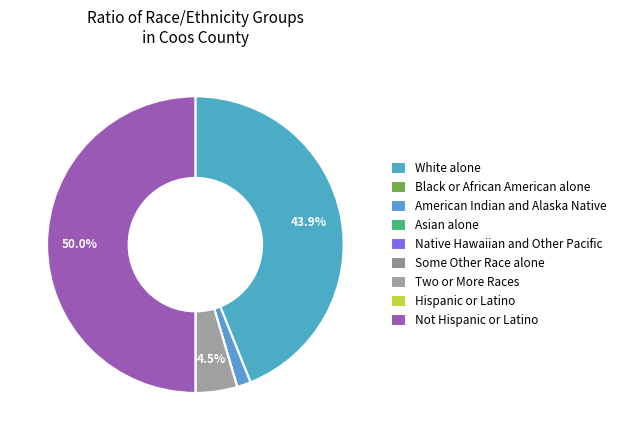

To the nearest percent, what portion does Not Hispanic or Latino represent?

50%